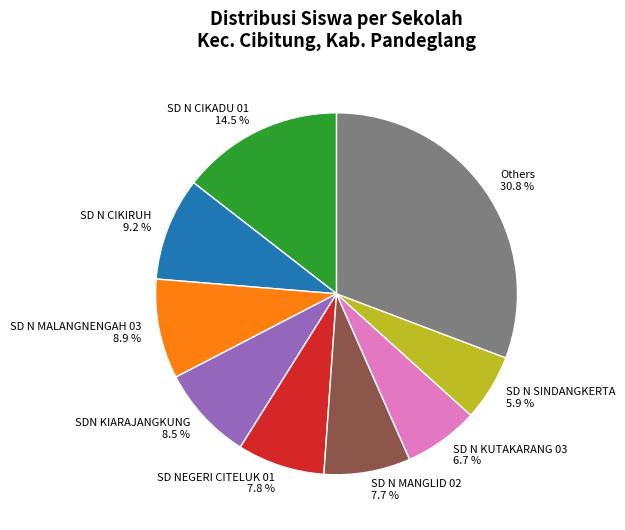

Does any single category account for the majority?

No